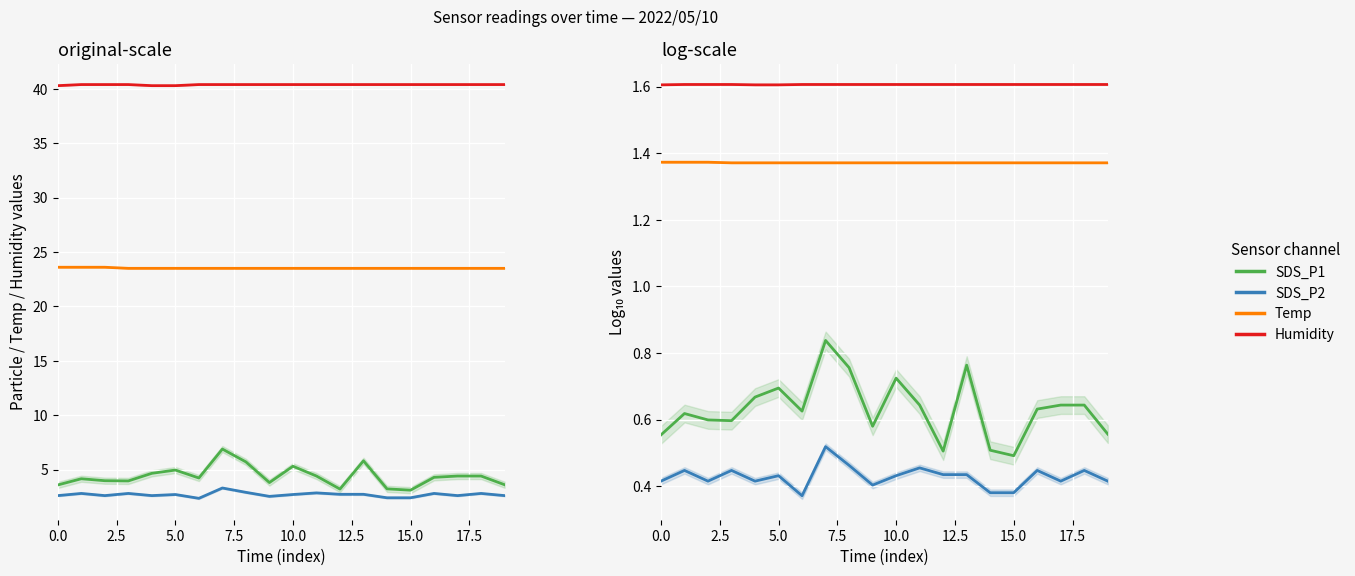

What is the difference between the second highest and minimum values in the SDS_P1 series?

0.3